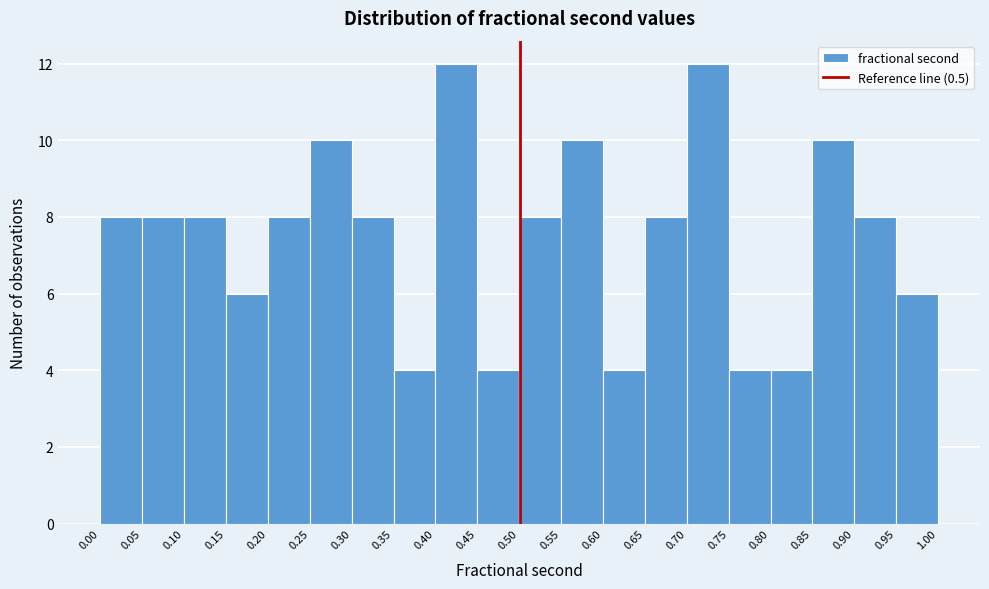

How tall is the bar that spans 0.80 to 0.85 on the x-axis? The values are not printed on the chart, so give them approximately, as read against the axis.

4